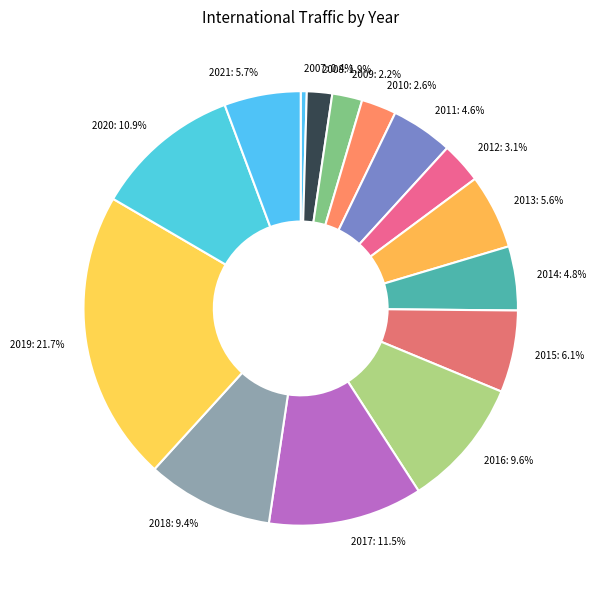

Which slice is the largest?

2019